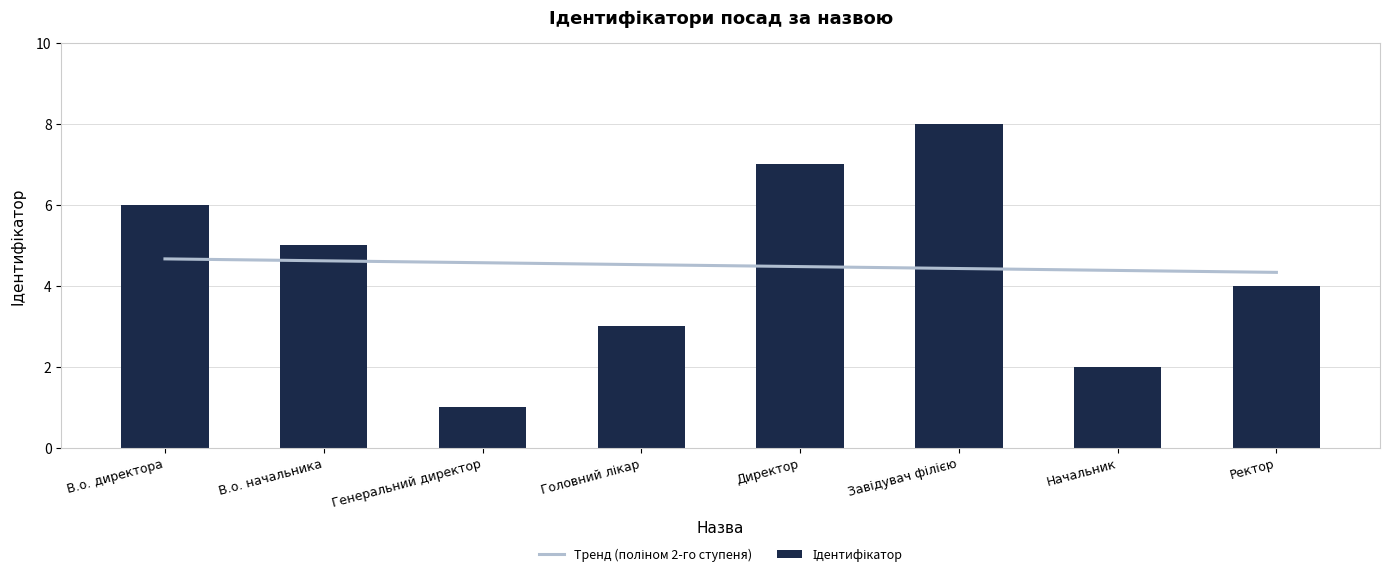

Is it true that the value at Головний лікар is 3?

True